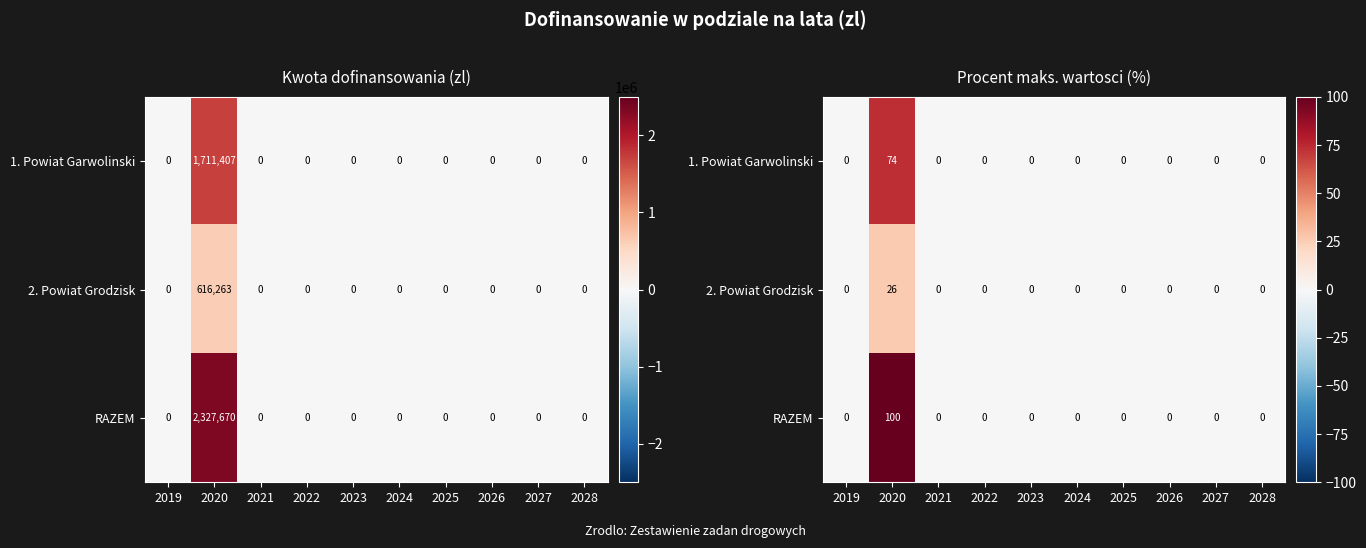

Rank the series at 2020 from lowest to highest value.

2. Powiat Grodzisk, 1. Powiat Garwolinski, RAZEM